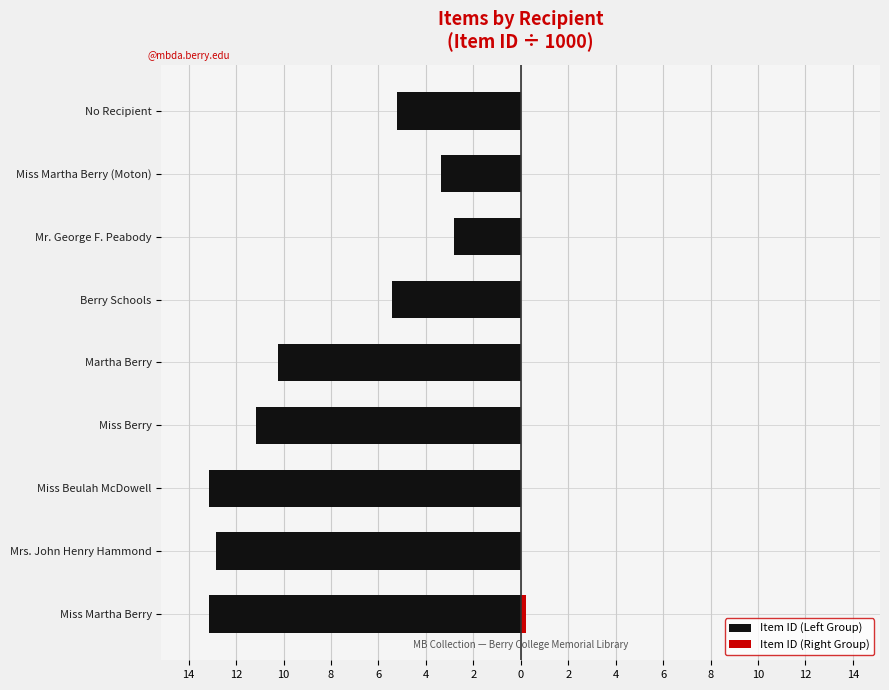

What are all the series names shown in the legend?

Item ID (Left Group), Item ID (Right Group)